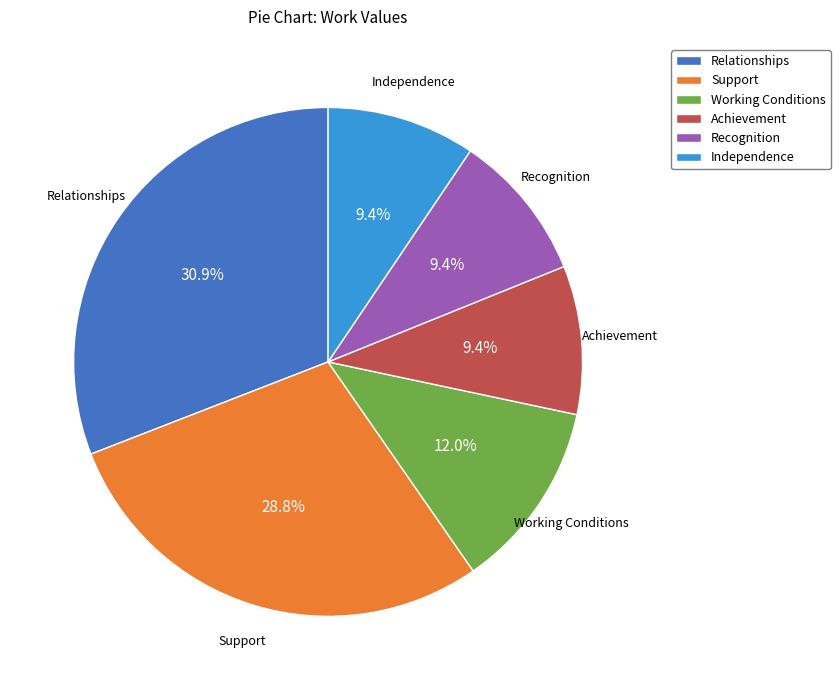

To the nearest percent, what is the average slice percentage?

17%